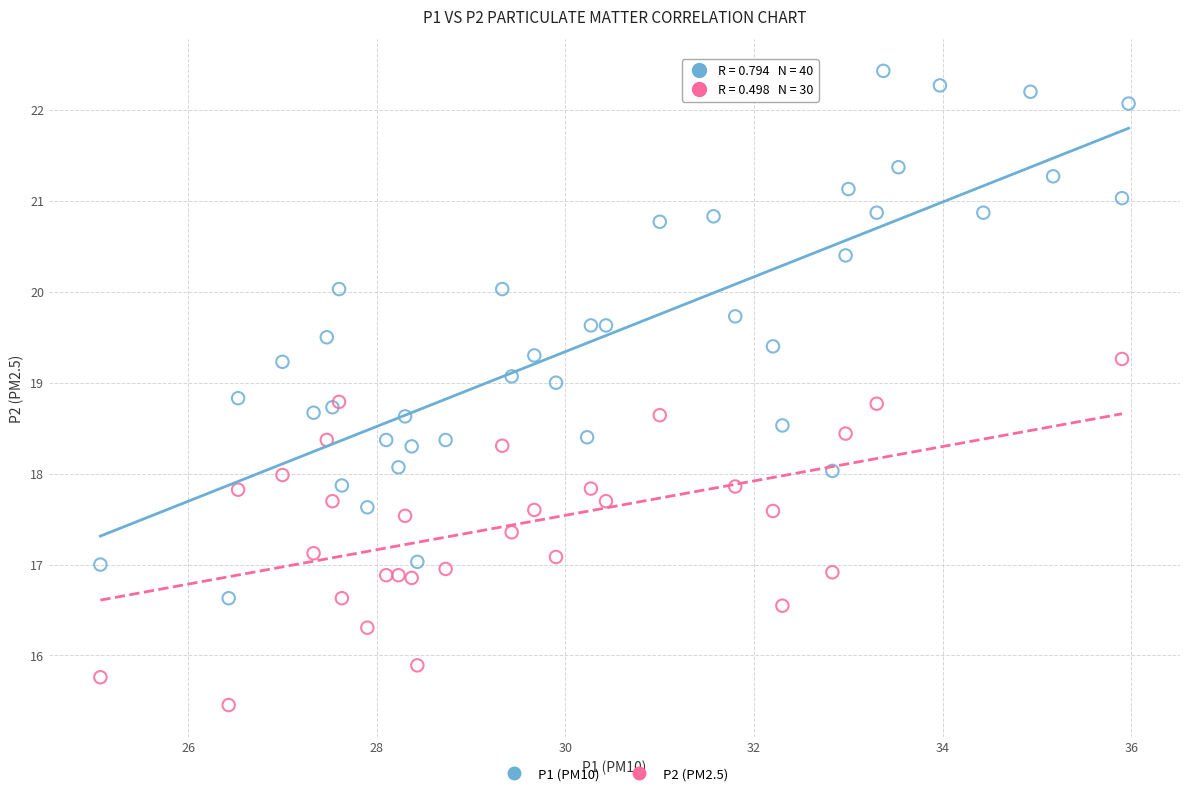

Which series has the widest spread of Y values?

P1 (PM10)